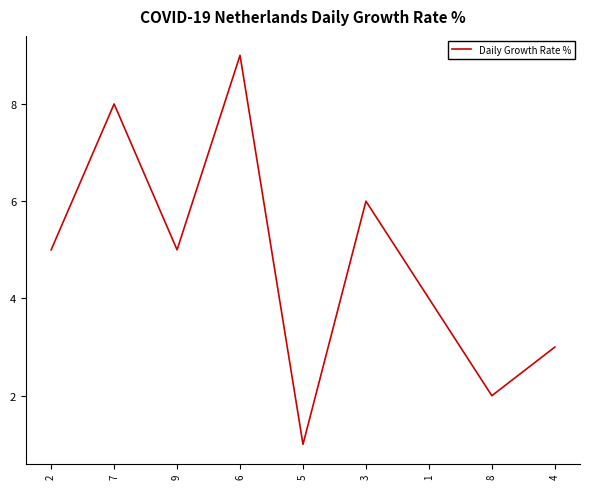

True or false: the data shows 9 at 9.

False